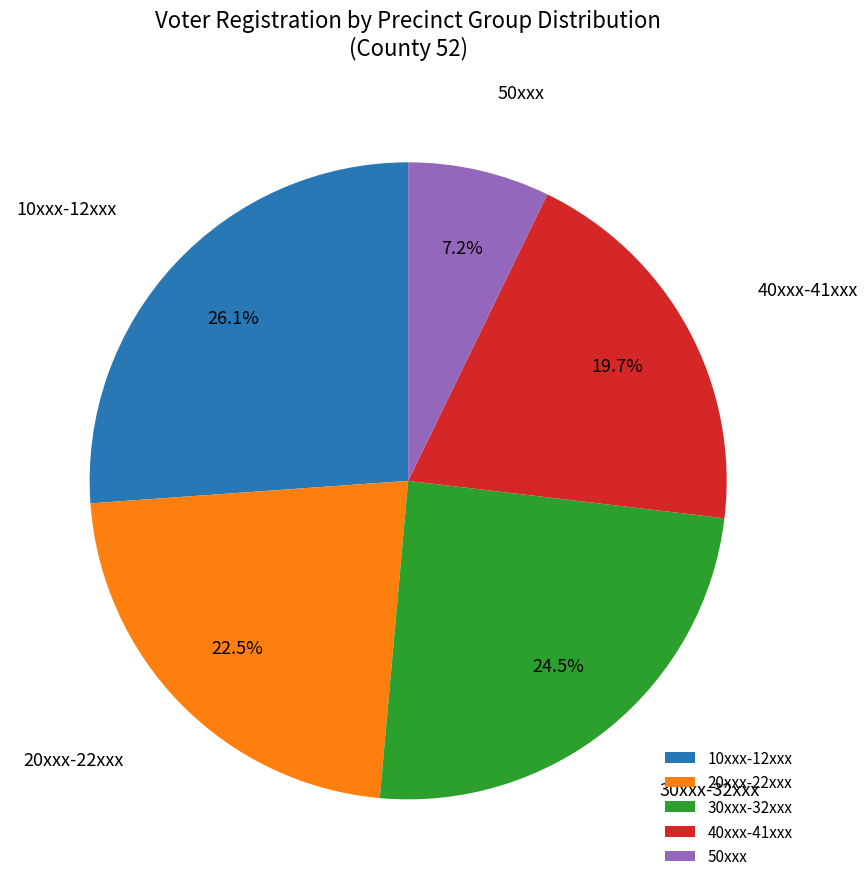

How many segments does this pie chart have?

5